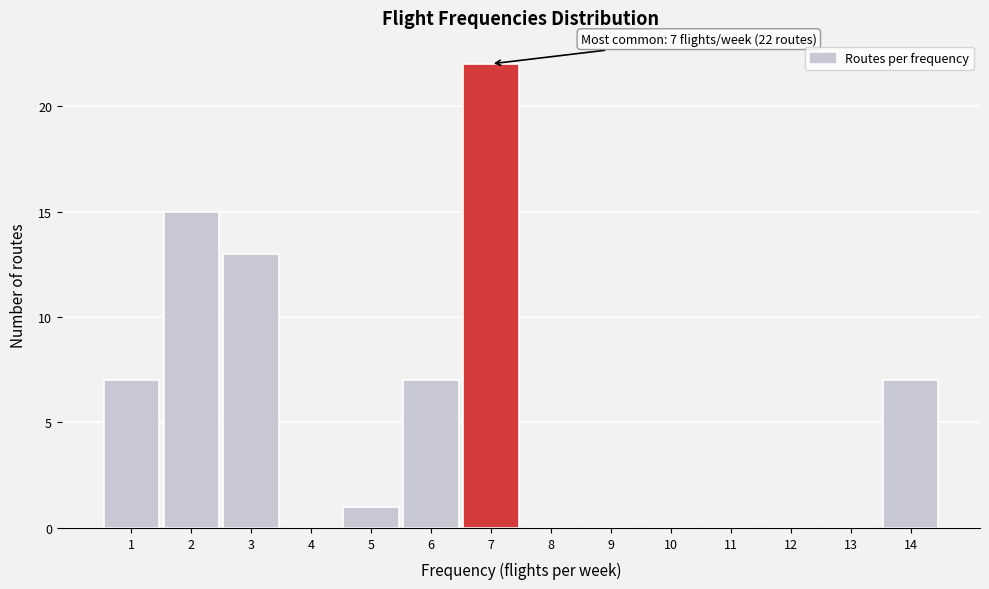

Which range on the x-axis has the tallest bar?

6.5 to 7.5